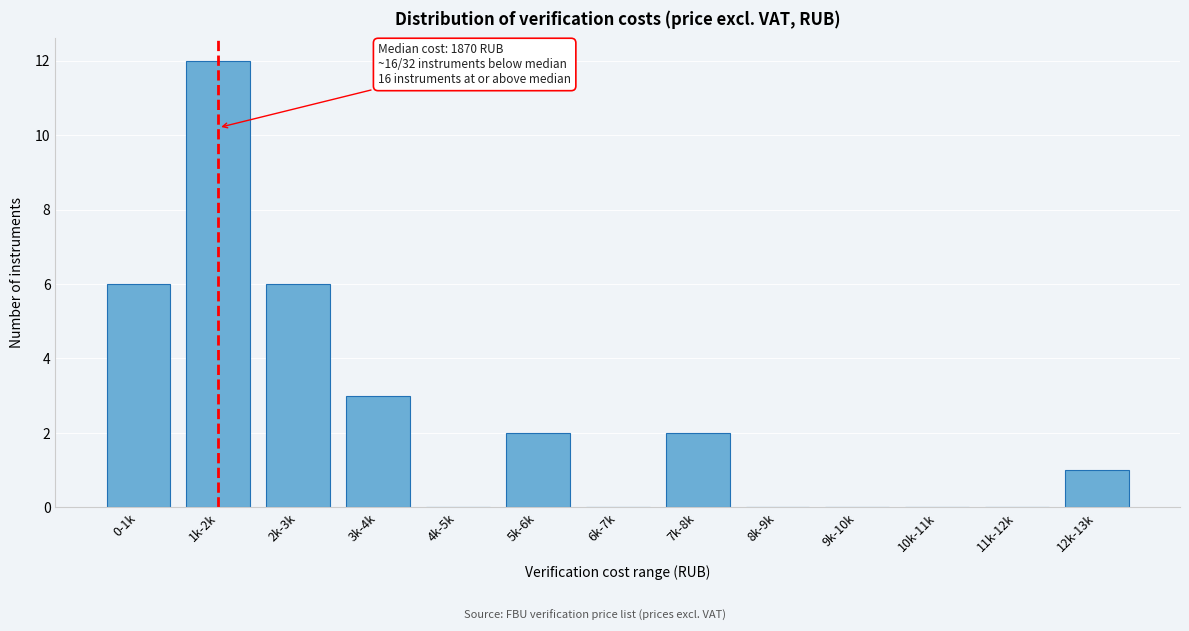

Reading left to right, extract all data points from this chart.

0-1k=6	1k-2k=12	2k-3k=6	3k-4k=3	4k-5k=0	5k-6k=2	6k-7k=0	7k-8k=2	8k-9k=0	9k-10k=0	10k-11k=0	11k-12k=0	12k-13k=1